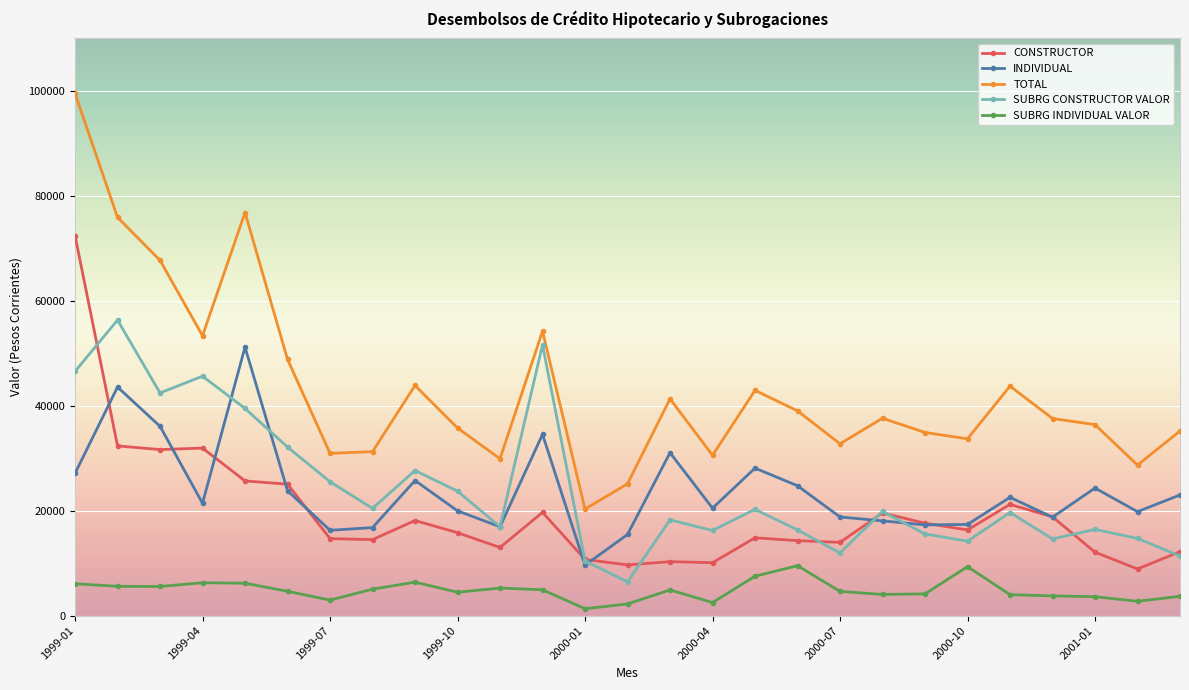

List the series in order of their peak value, lowest first.

SUBRG INDIVIDUAL VALOR, INDIVIDUAL, SUBRG CONSTRUCTOR VALOR, CONSTRUCTOR, TOTAL